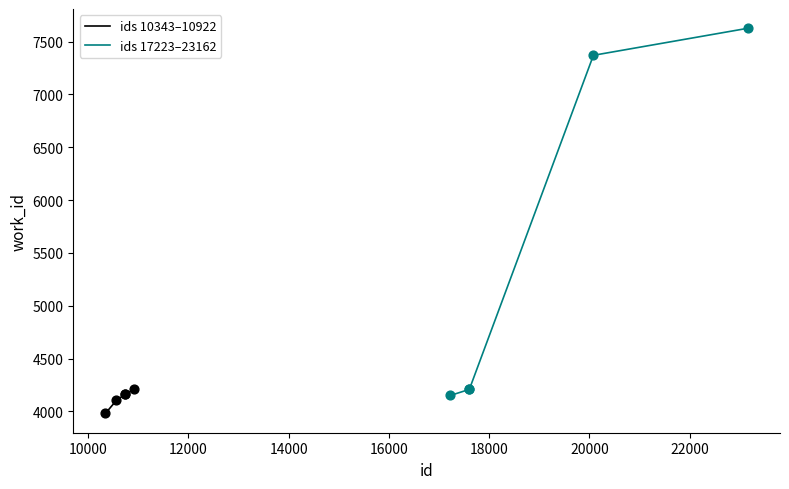

What are all the series names shown in the legend?

ids 10343–10922, ids 17223–23162